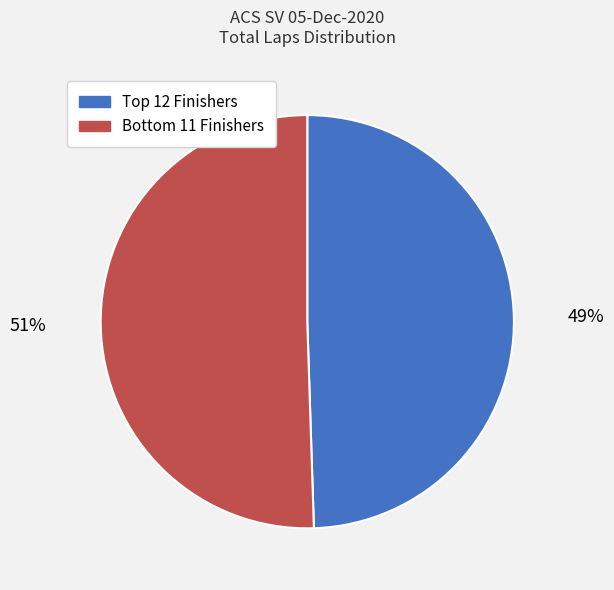

Does any single category account for the majority?

Yes